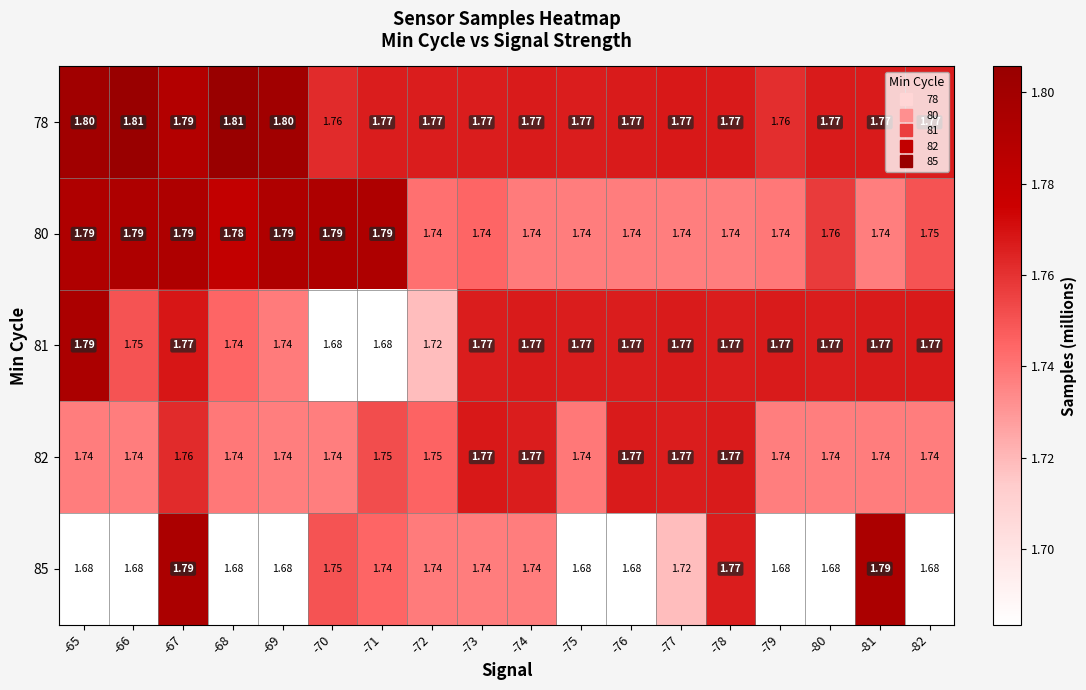

At -65, list the series in order from smallest to largest.

85, 82, 80, 81, 78